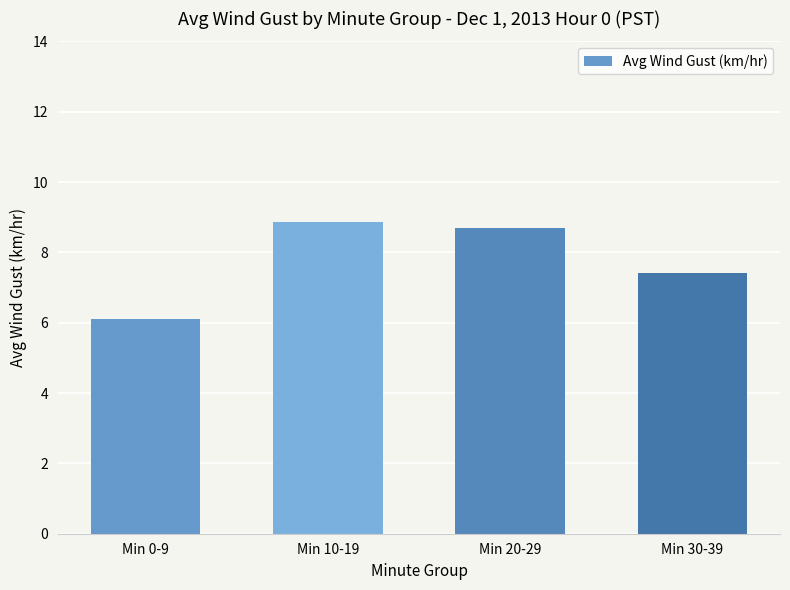

Which category has the highest value across all series?

Min 10-19